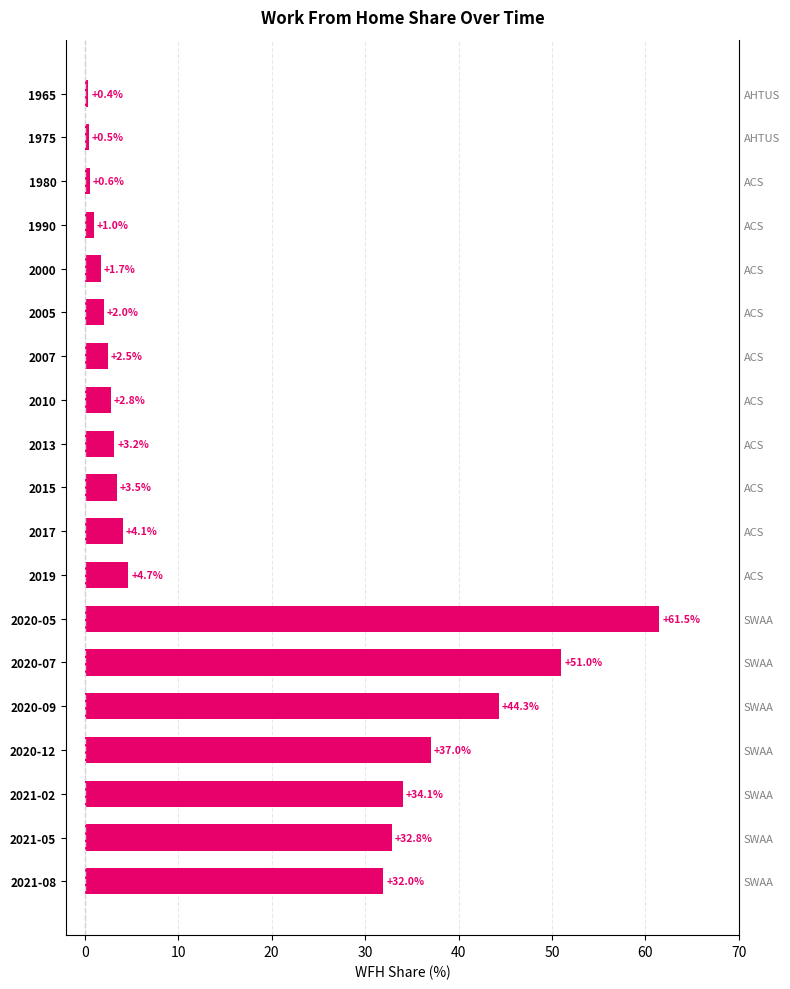

Reading left to right, list all the values displayed in this chart.

0.4	0.5	0.6	1.0	1.7	2.0	2.5	2.8	3.2	3.5	4.1	4.7	61.5	51.0	44.3	37.0	34.1	32.8	32.0